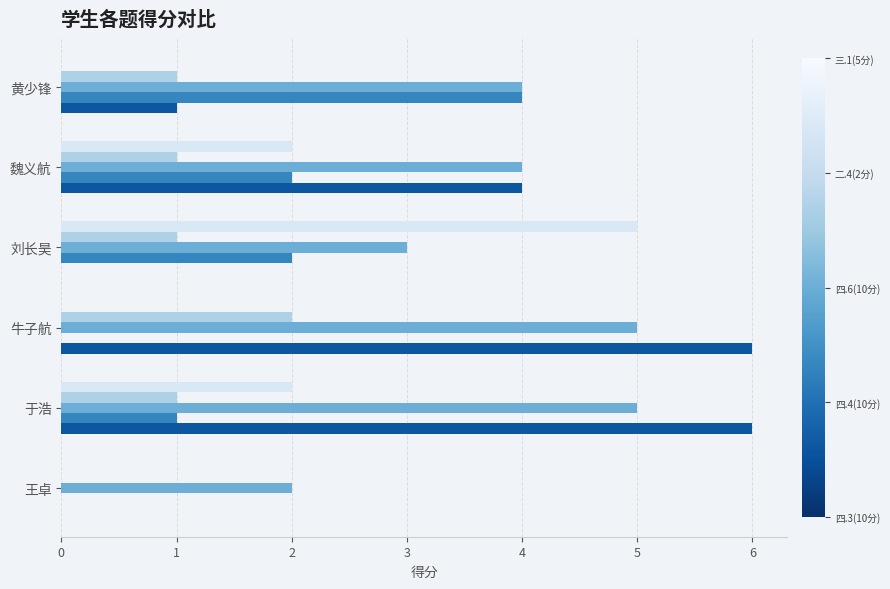

What is the maximum value shown in the chart?

6